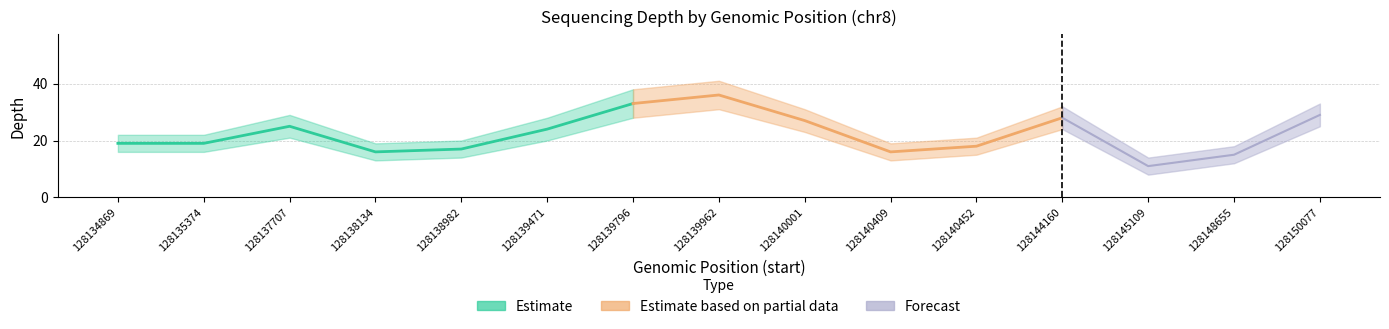

At which label does depth reach its peak?

128139962